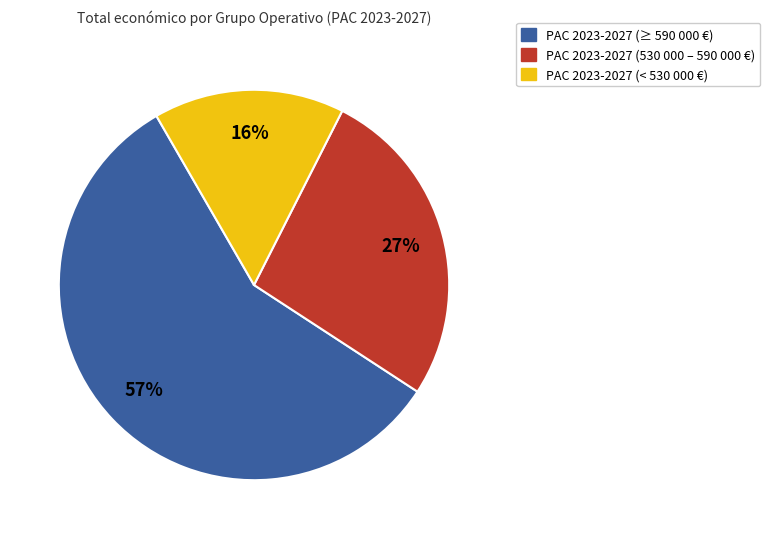

To the nearest percent, what is the average slice percentage?

33%